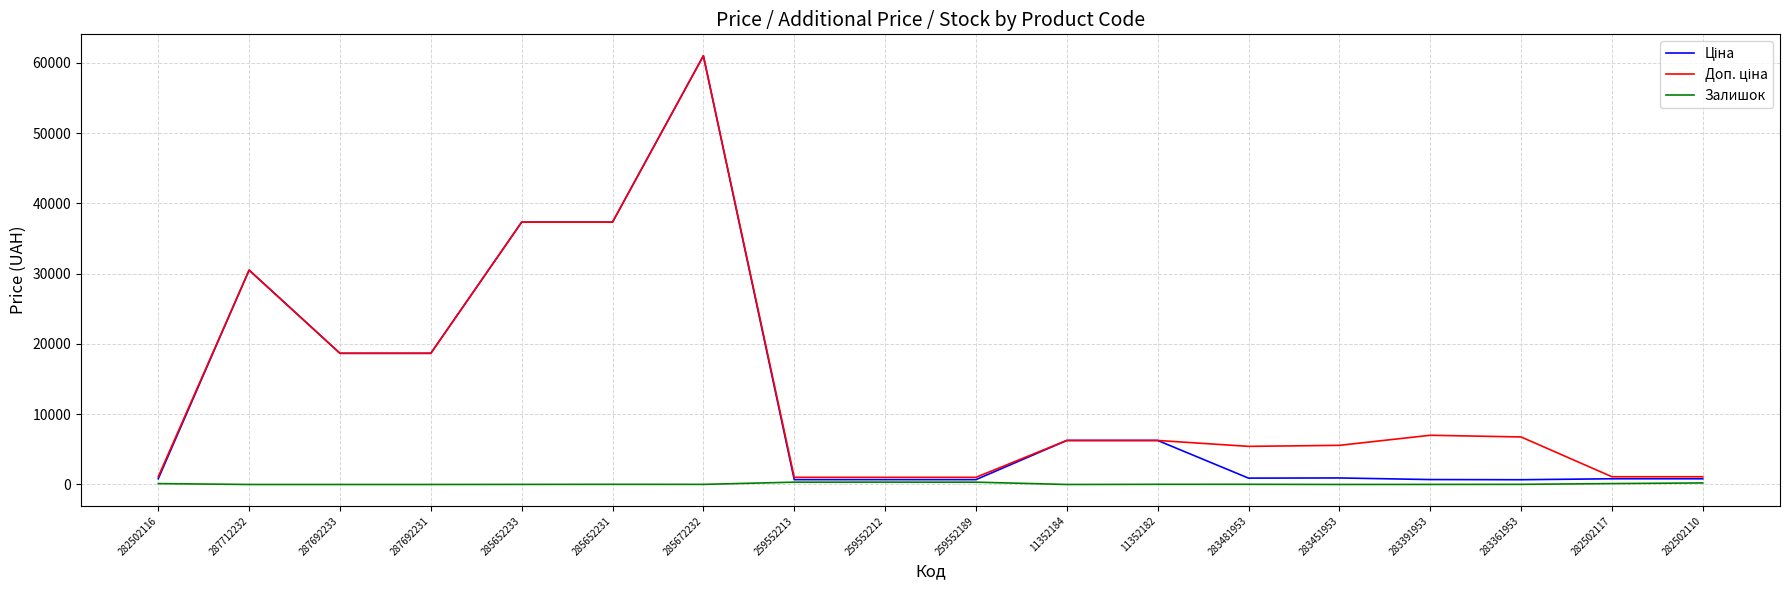

True or false: Залишок has a value of 219.0 at 282502110.

True